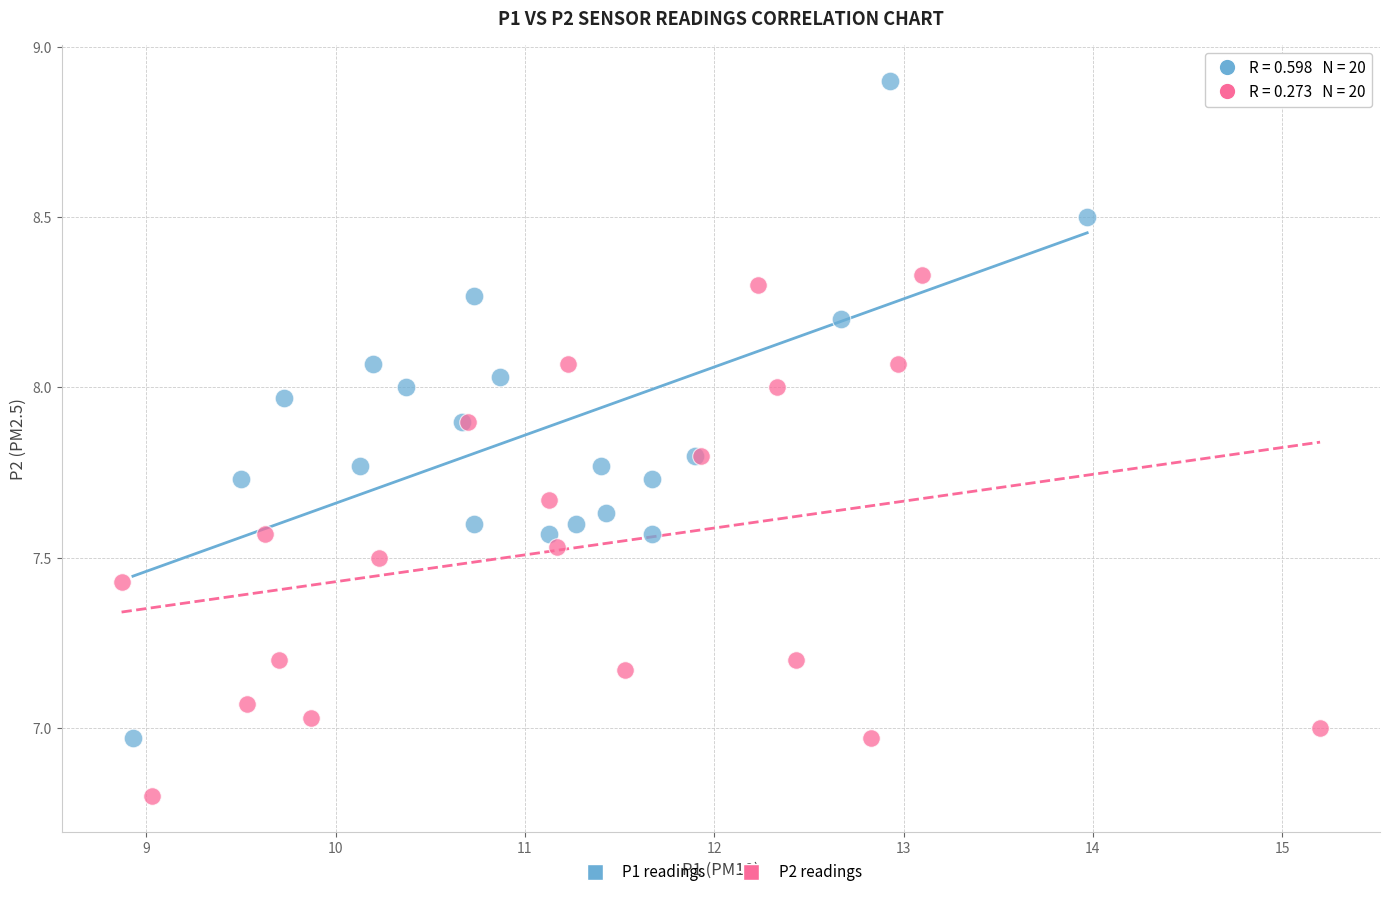

Which series has the widest spread of Y values?

P1 readings